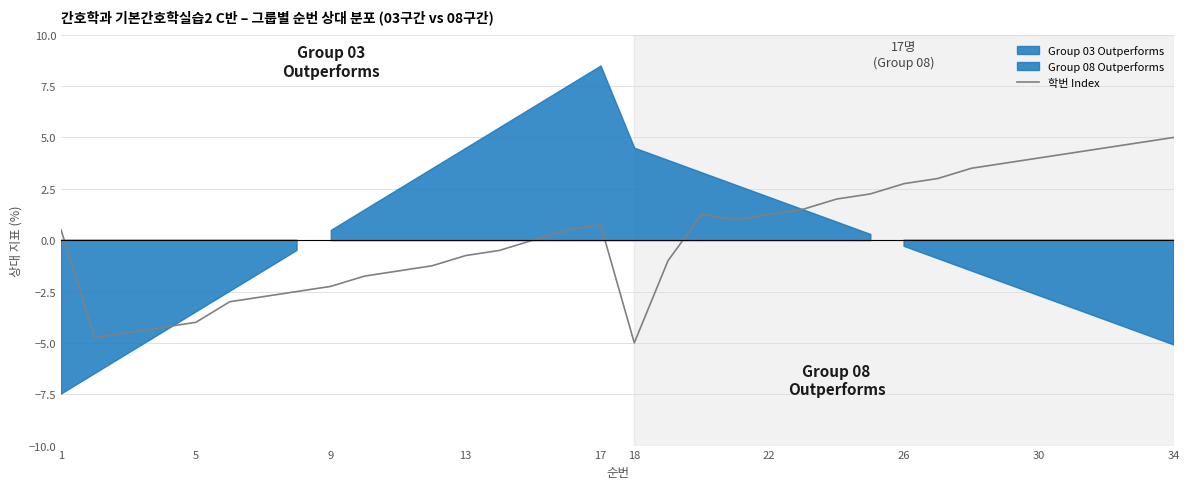

Reading left to right, transcribe all the data shown in this chart.

0.5	-4.8	-4.5	-4.2	-4.0	-3.0	-2.8	-2.5	-2.2	-1.8	-1.5	-1.2	-0.8	-0.5	0.0	0.5	0.8	-5.0	-1.0	1.2	1.0	1.2	1.5	2.0	2.2	2.8	3.0	3.5	3.8	4.0	4.2	4.5	4.8	5.0